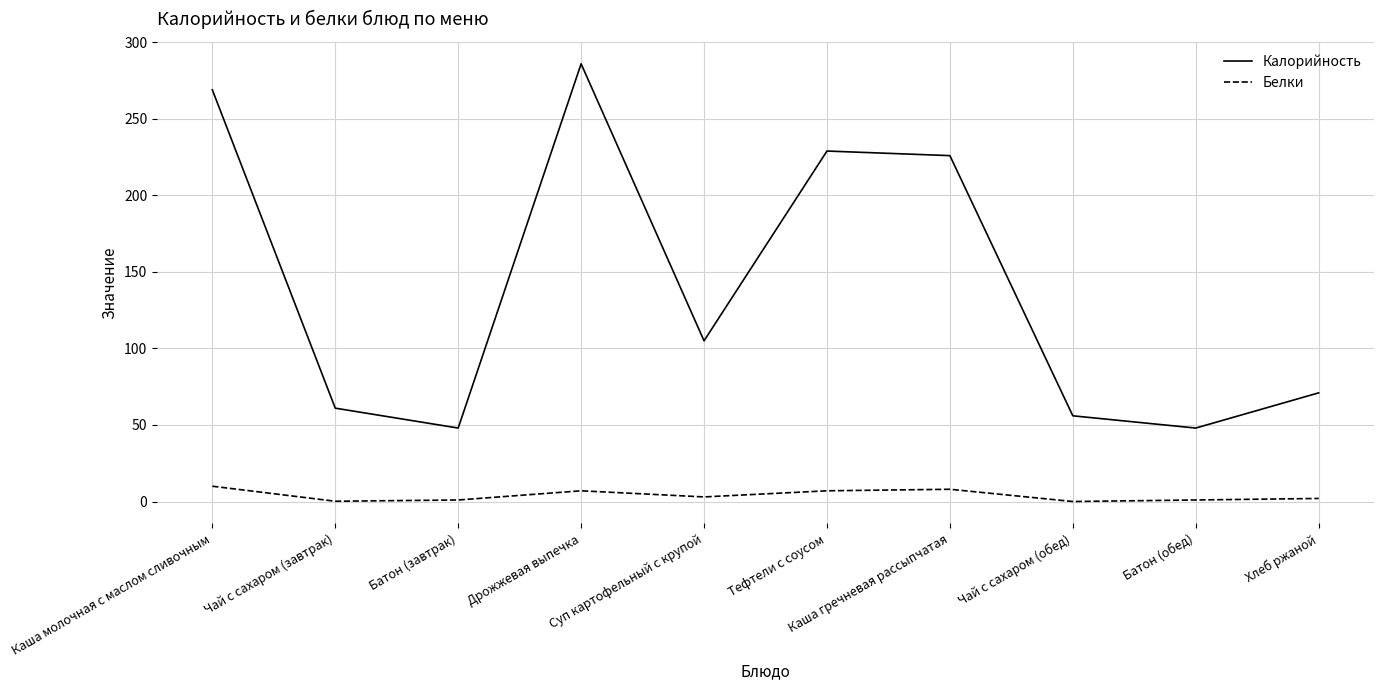

What are all the series names shown in the legend?

Калорийность, Белки